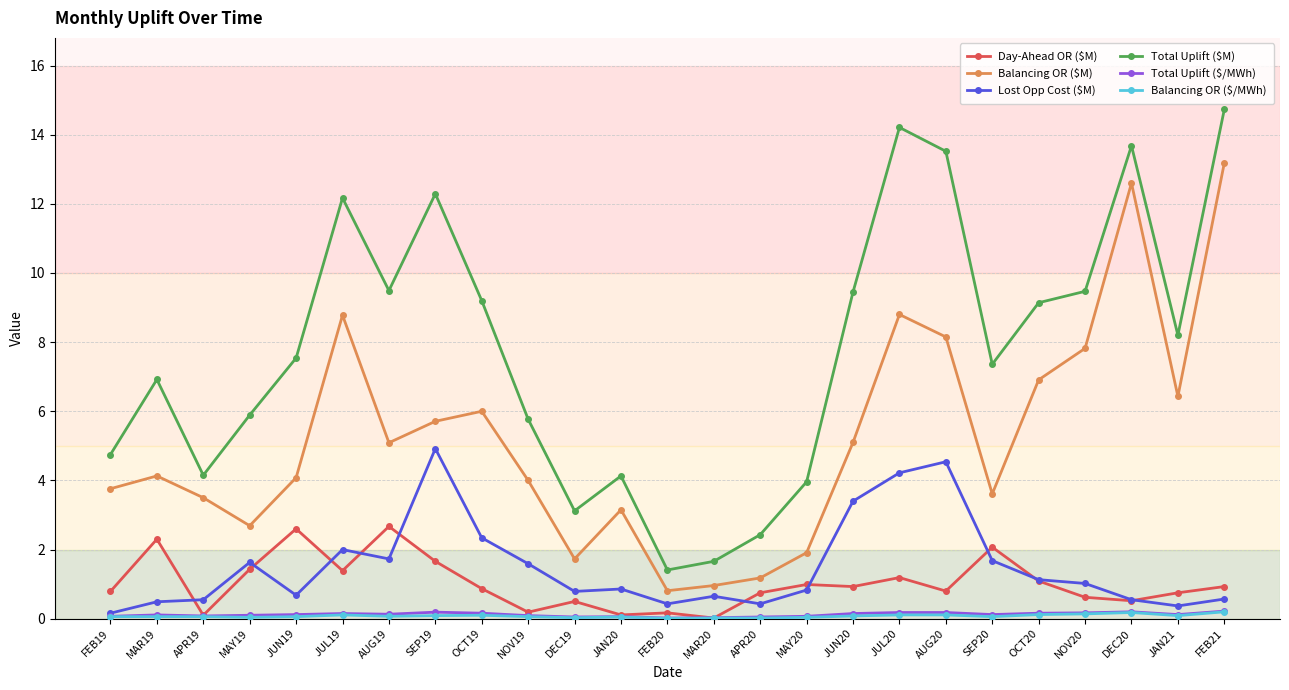

What is the maximum value shown in the chart?

14.7